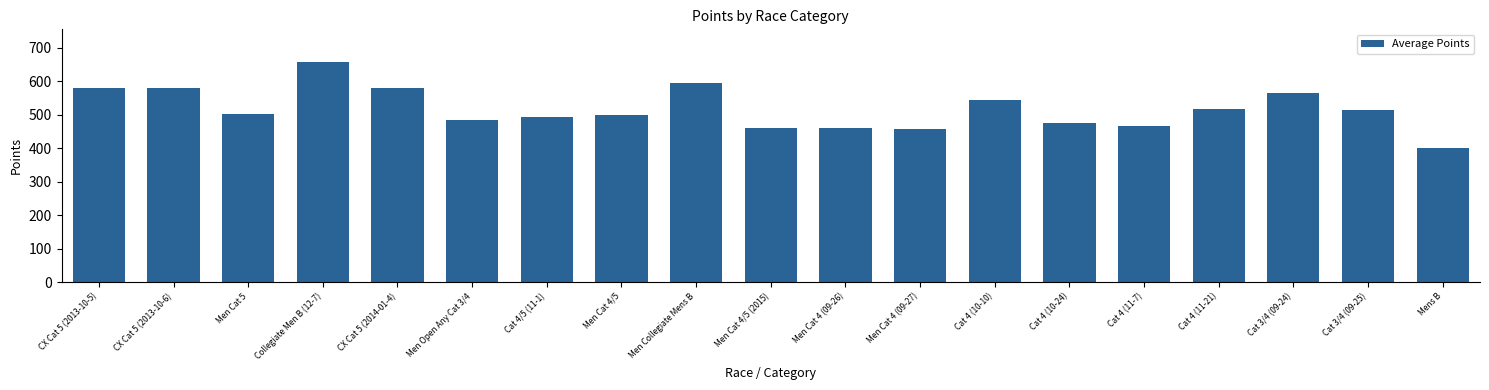

What is the approximate value at Cat 4/5 (11-1)?

495.0